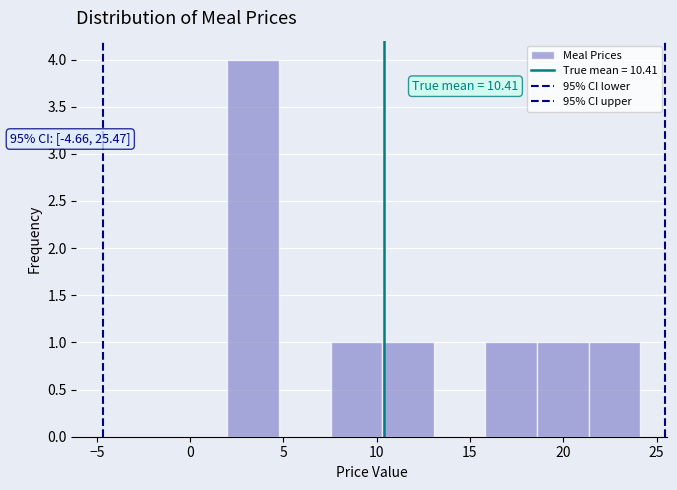

Over which range of the x-axis is the bar tallest?

2.0 to 5.0